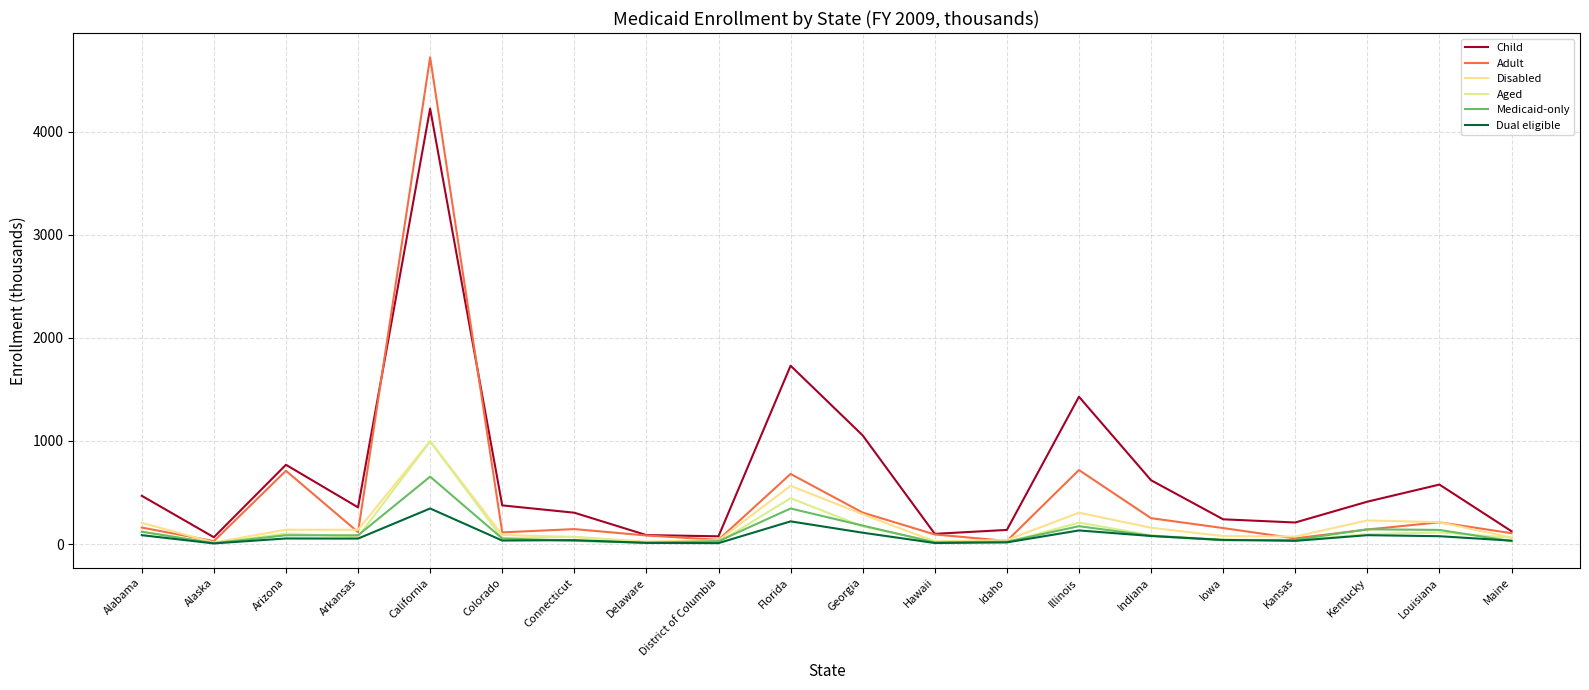

The Disabled series shows 206 at Alabama. True or false?

True